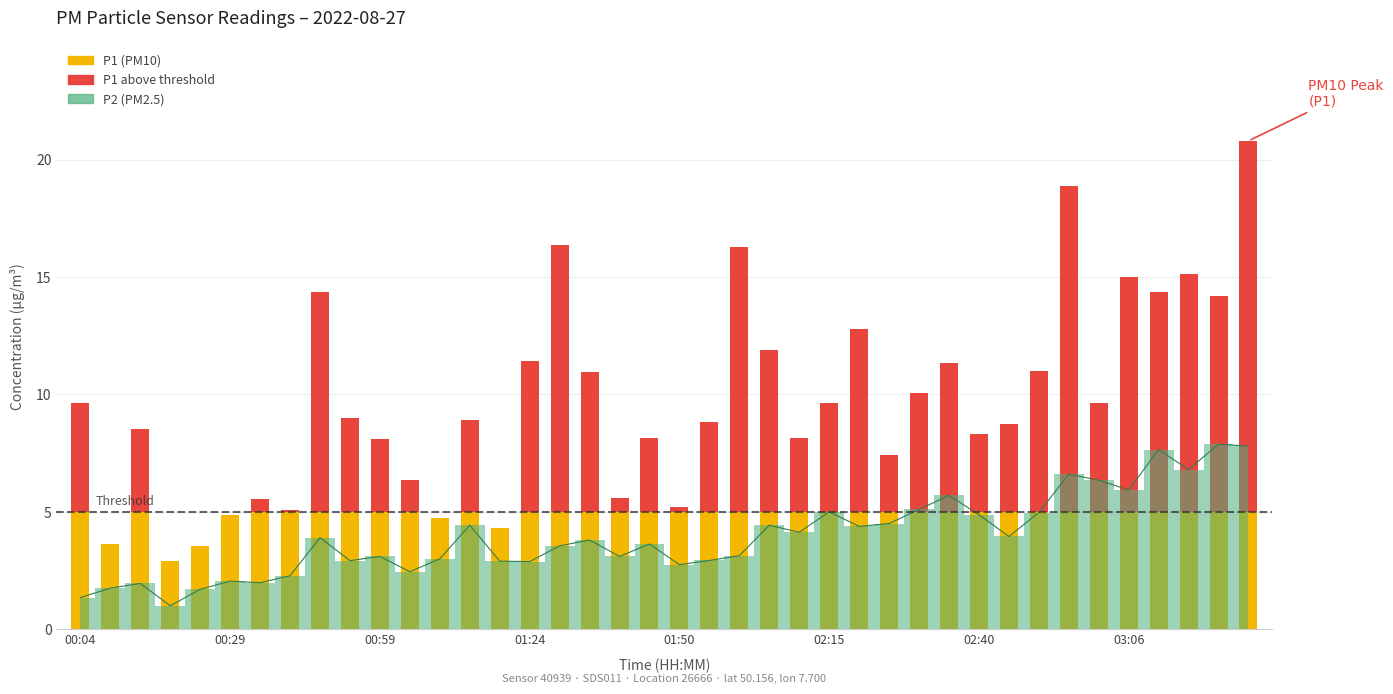

Reading right to left, list all the values displayed in this chart.

03:26=7.8	03:21=7.9	03:16=6.8	03:11=7.7	03:06=5.9	03:01=6.3	02:56=6.6	02:50=5.0	02:45=4.0	02:40=4.9	02:35=5.7	02:30=5.1	02:25=4.5	02:20=4.4	02:15=5.0	02:10=4.1	02:05=4.4	02:00=3.1	01:55=2.9	01:50=2.8	01:45=3.6	01:39=3.1	01:34=3.8	01:29=3.5	01:24=2.9	01:19=2.9	01:14=4.4	01:09=3.0	01:04=2.5	00:59=3.1	00:54=2.9	00:44=3.9	00:39=2.3	00:34=2.0	00:29=2.0	00:24=1.7	00:19=1.0	00:14=1.9	00:09=1.8	00:04=1.4